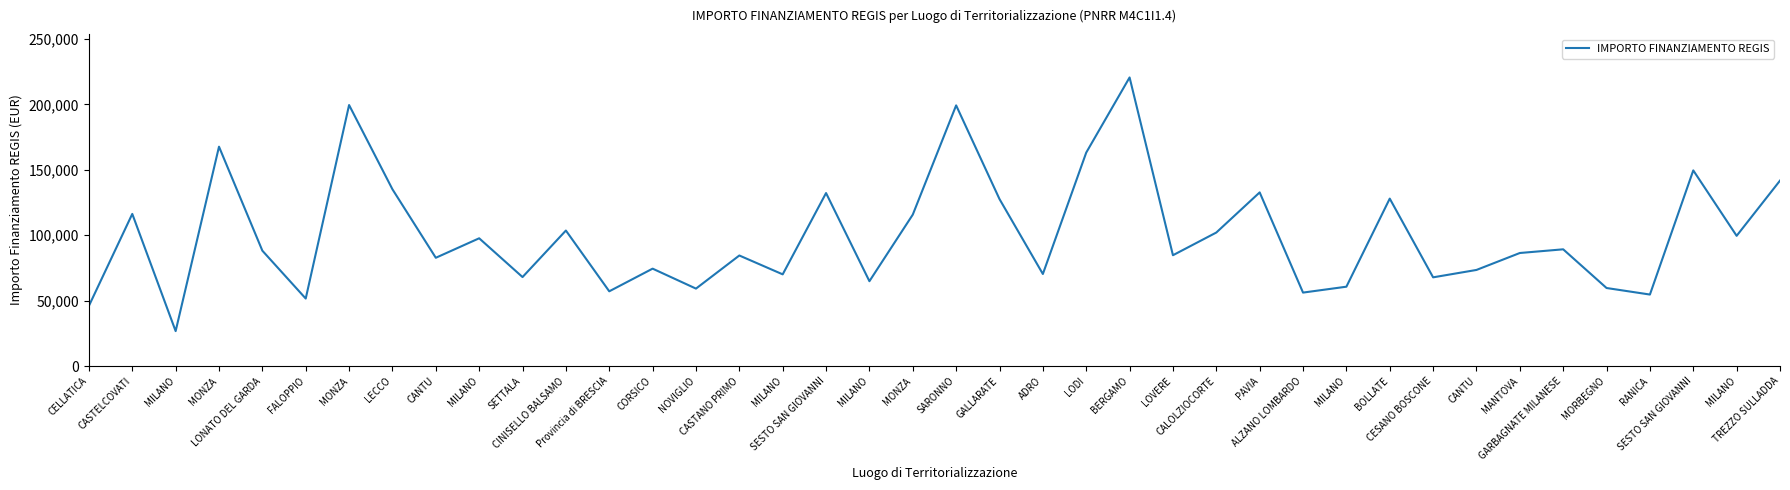

Reading left to right, extract all data points from this chart.

46044.5	116324.6	26730.0	167724.8	88213.8	51620.1	199567.7	135157.2	82798.6	97694.9	68057.8	103619.9	57160.7	74486.0	59229.0	84538.8	70120.9	132279.7	64886.6	115789.8	199303.9	127674.8	70397.4	163198.8	220663.0	84744.5	102092.5	132781.0	56181.6	60687.8	128032.6	67843.7	73496.1	86448.2	89266.3	59681.5	54682.1	149604.4	99582.8	141794.5